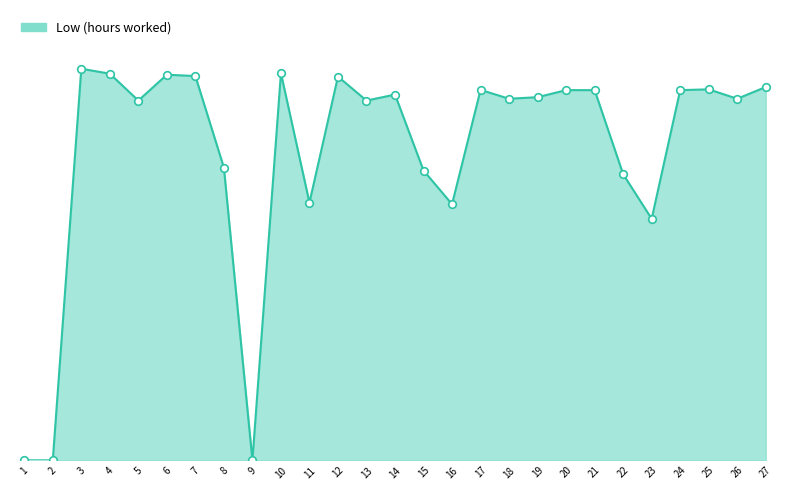

What is the ratio of the value at 13 to the value at 4?

0.9